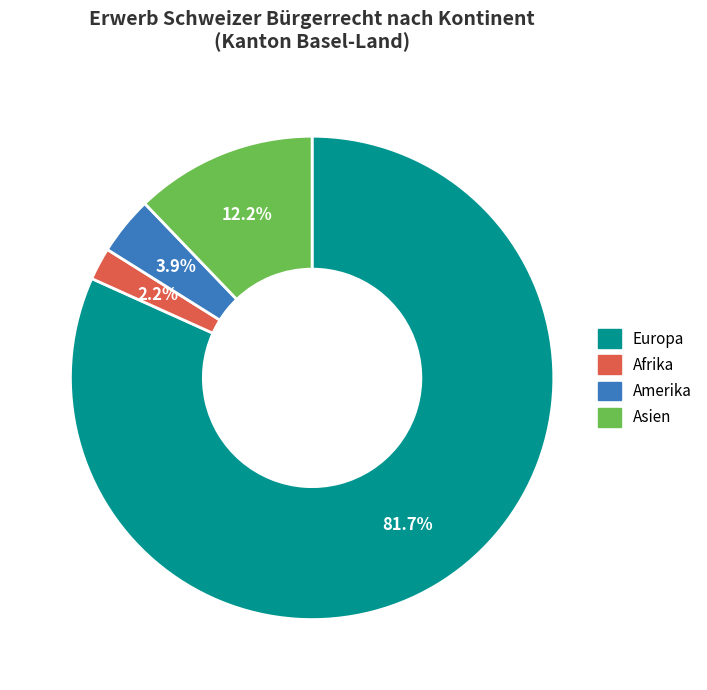

Does any single category account for the majority?

Yes